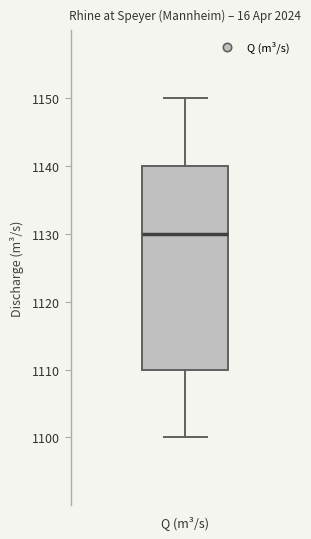

Read this box plot against the y-axis: the position of the median line, the range covered by the box, and the ends of both whiskers. The values are not printed on the chart, so give them approximately, as read against the axis.

median 1130, box 1110 to 1140, whiskers 1100 to 1150